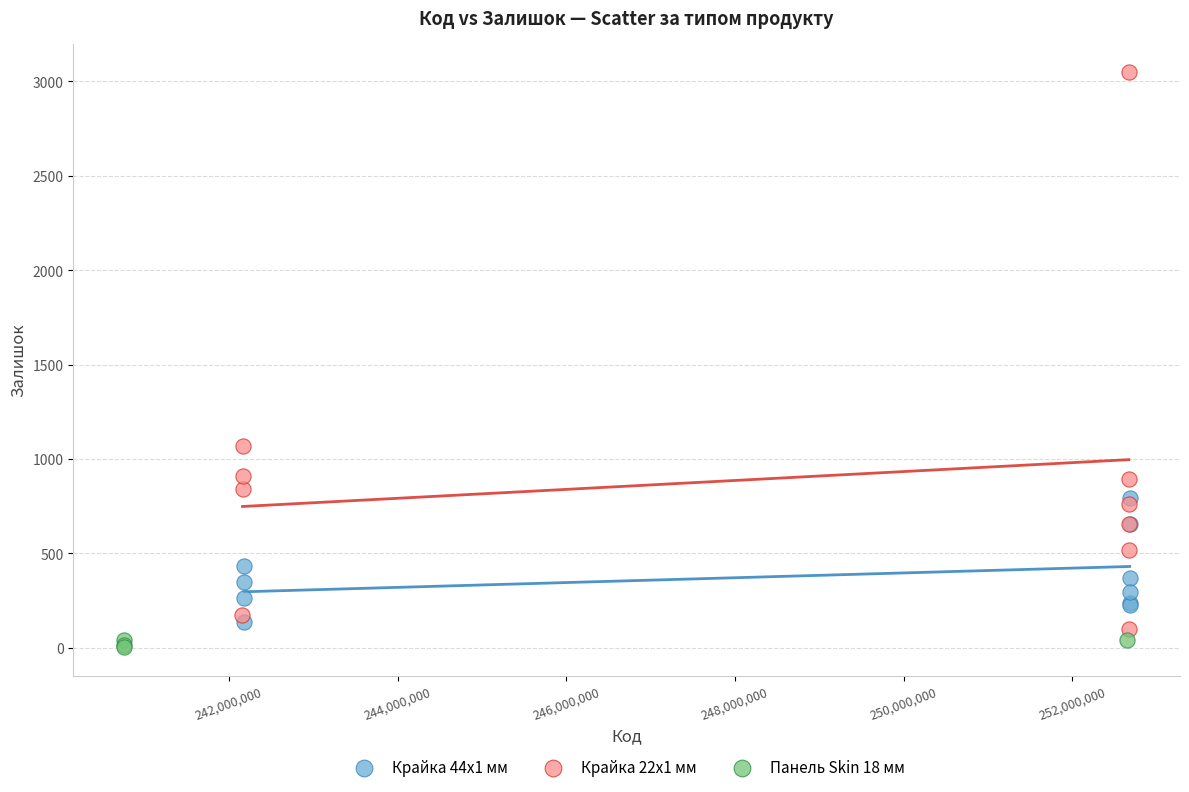

Which series has the widest spread of Y values?

Крайка 22x1 мм